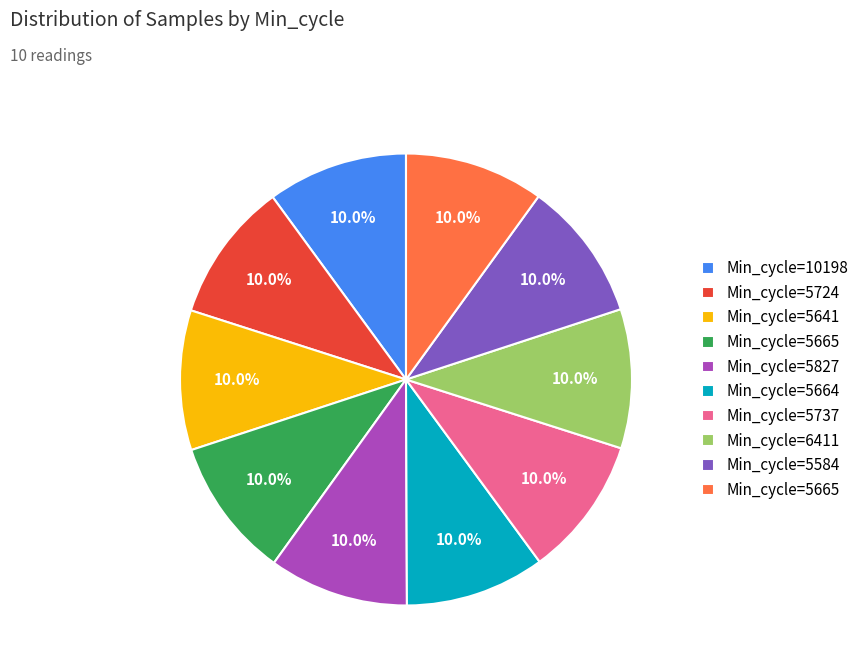

Is there a majority slice in this chart?

No